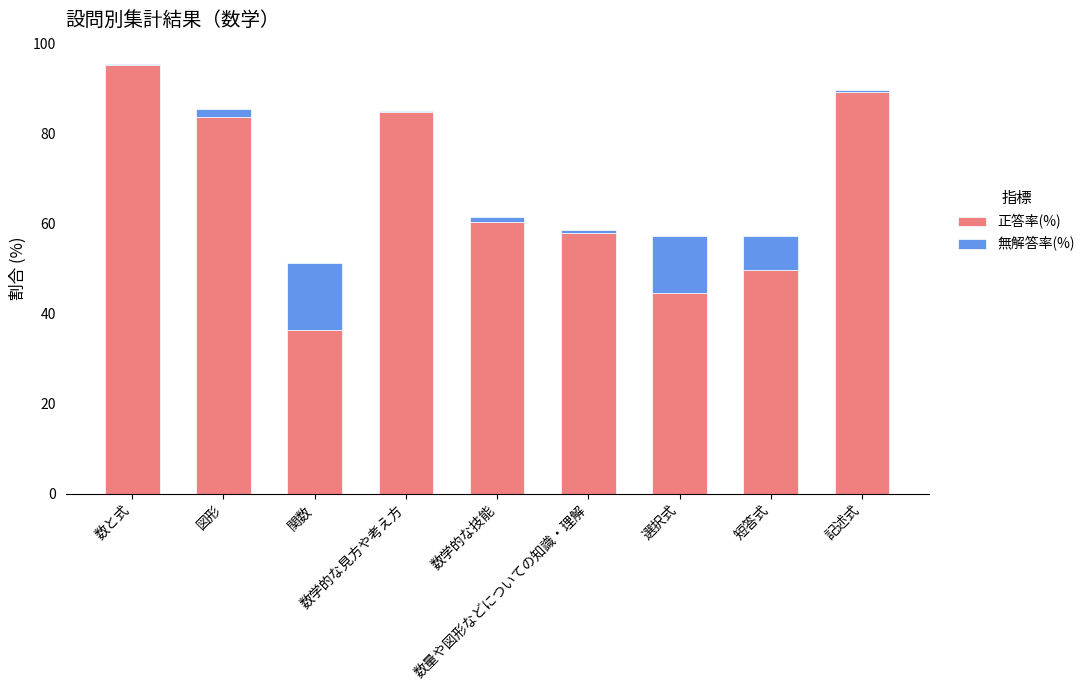

Are the bars horizontal?

No